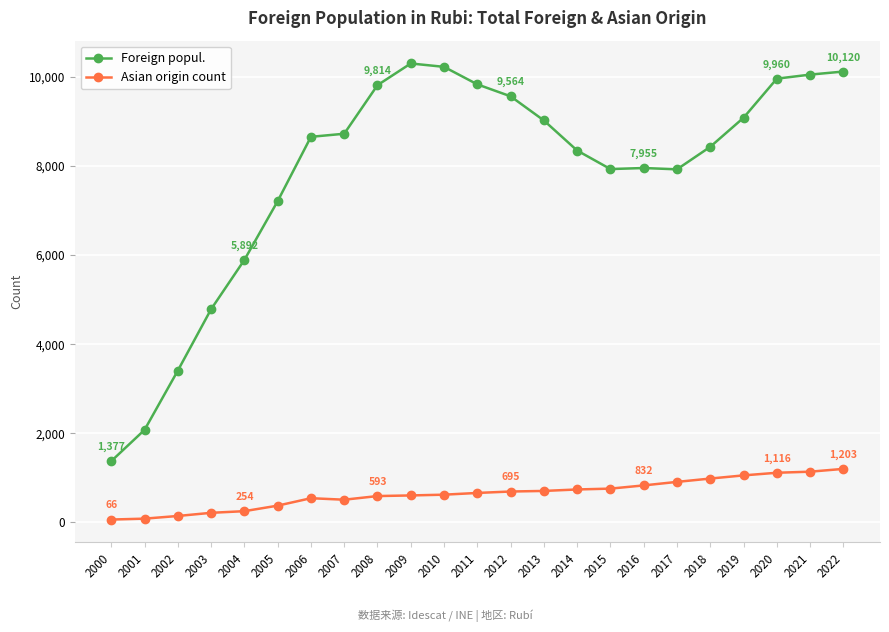

What are all the series names shown in the legend?

Foreign popul., Asian origin count